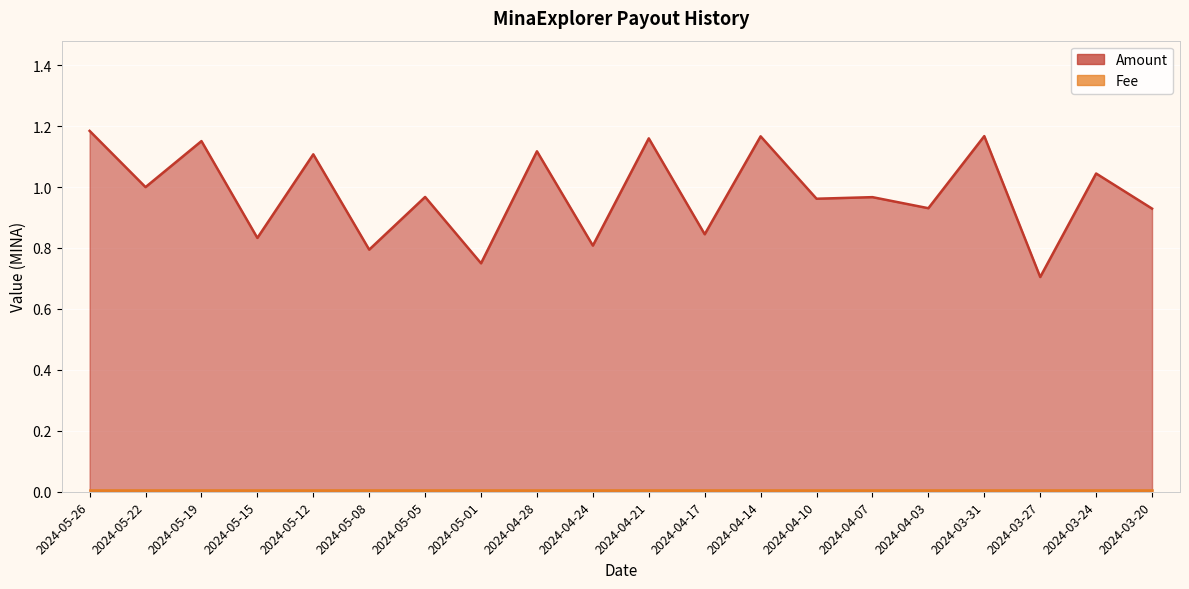

What is the smallest value displayed?

0.7